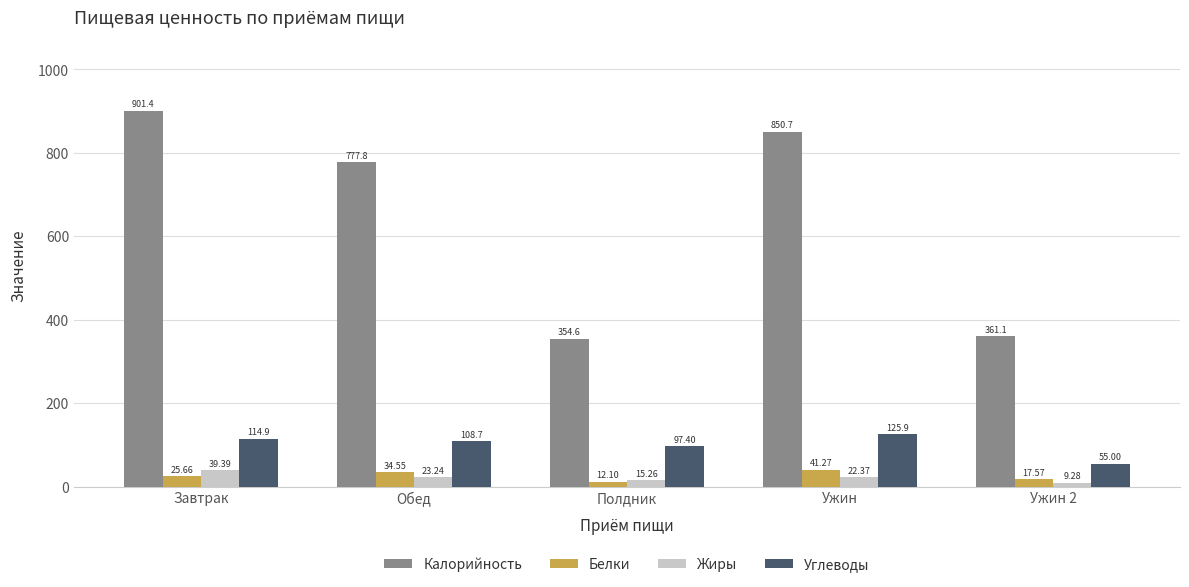

What is the difference between the maximum and minimum values in the Калорийность series?

546.8